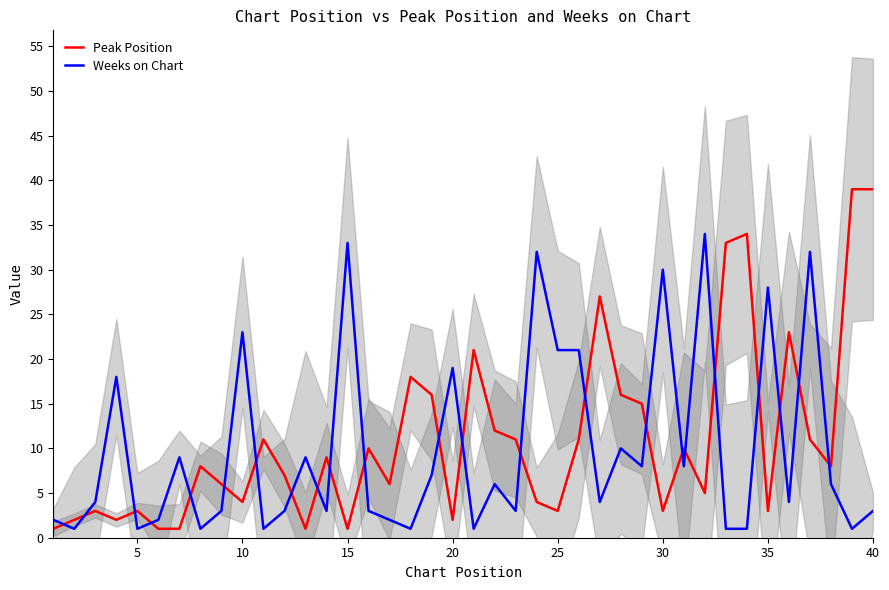

What is the highest value of the Weeks on Chart series?

34